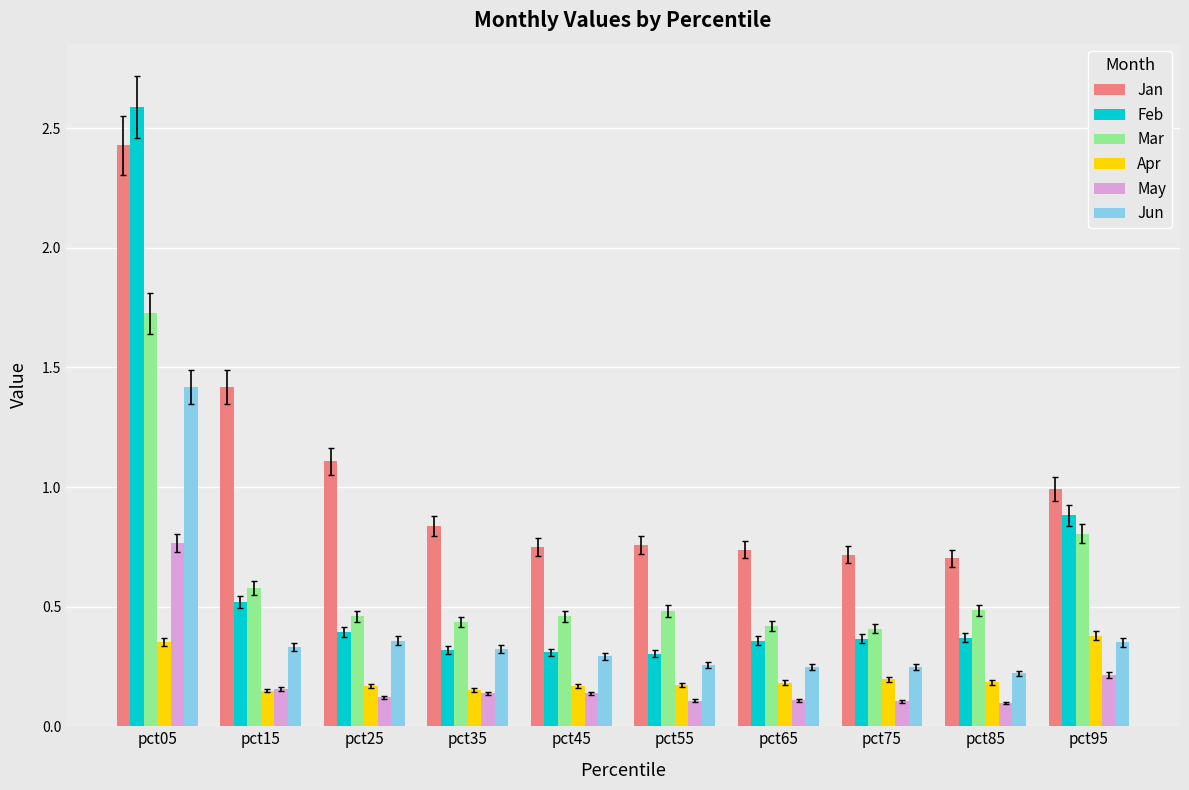

What is the difference between the maximum and minimum values in the Feb series?

2.3